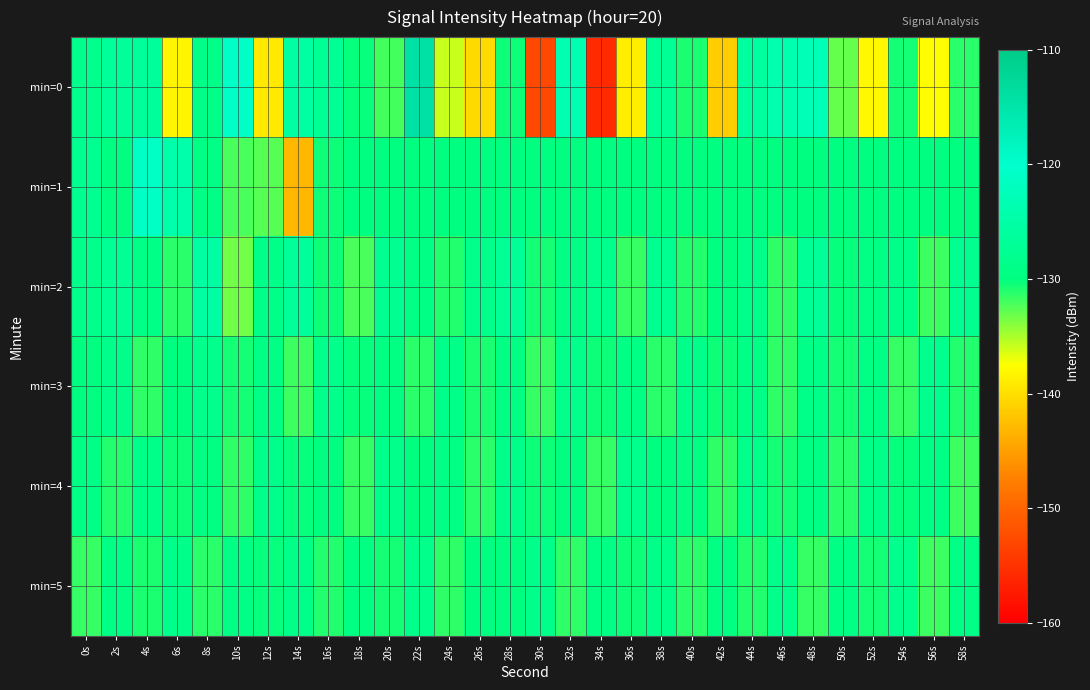

List the series in order of their peak value, highest first.

min=0, min=1, min=2, min=3, min=4, min=5